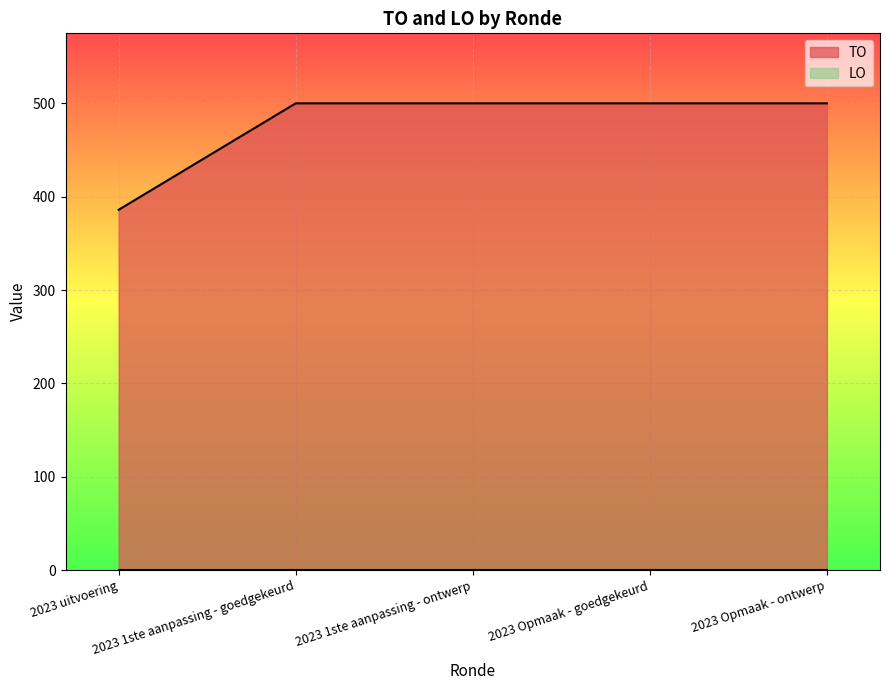

Reading left to right, extract all data points from this chart.

386	500	500	500	500